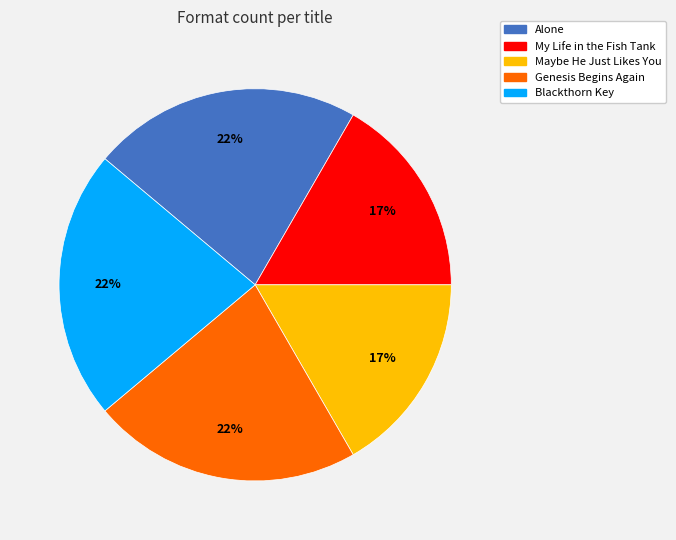

Approximately how many times larger is the value at Alone compared to Blackthorn Key?

1.0